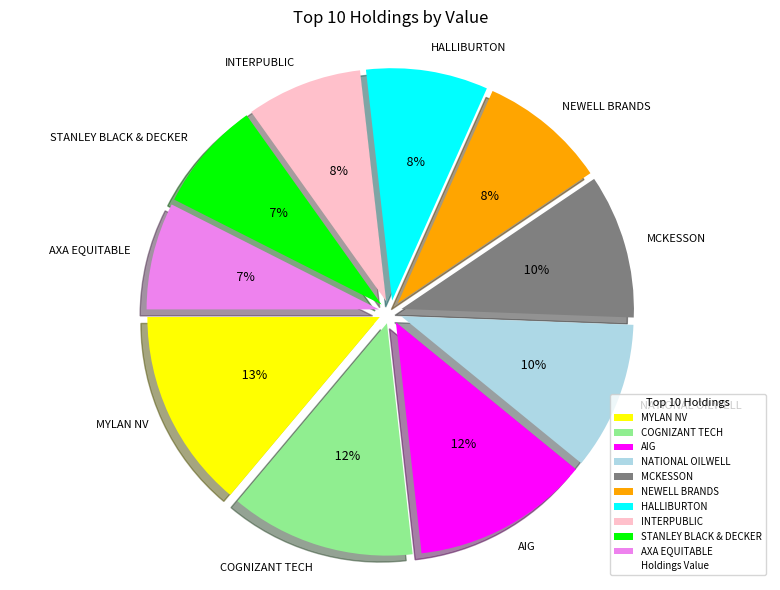

To the nearest percent, what percentage of the pie is AXA EQUITABLE?

7%